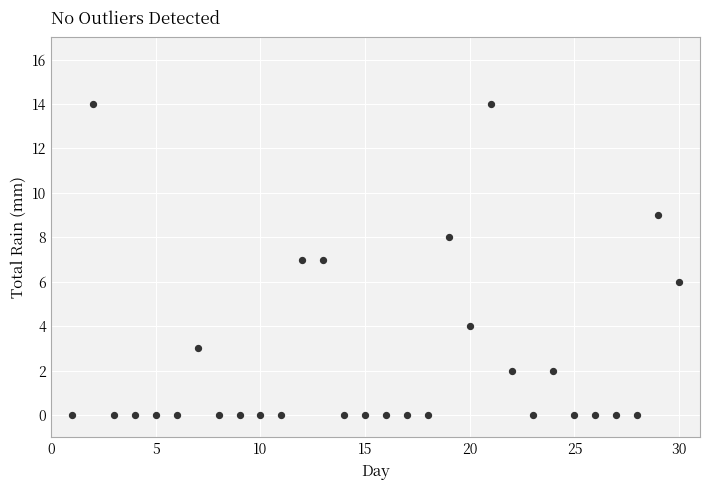

What is the range of Y values (max minus min)?

14